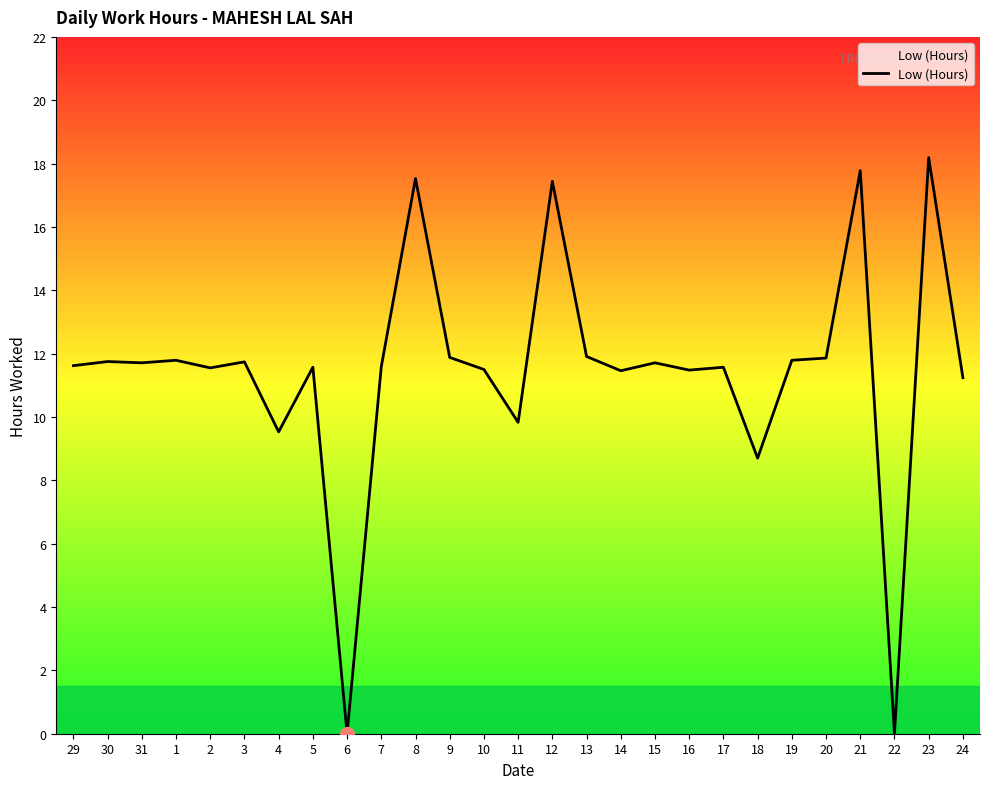

Is it true that the value at 12 is 25.2?

False